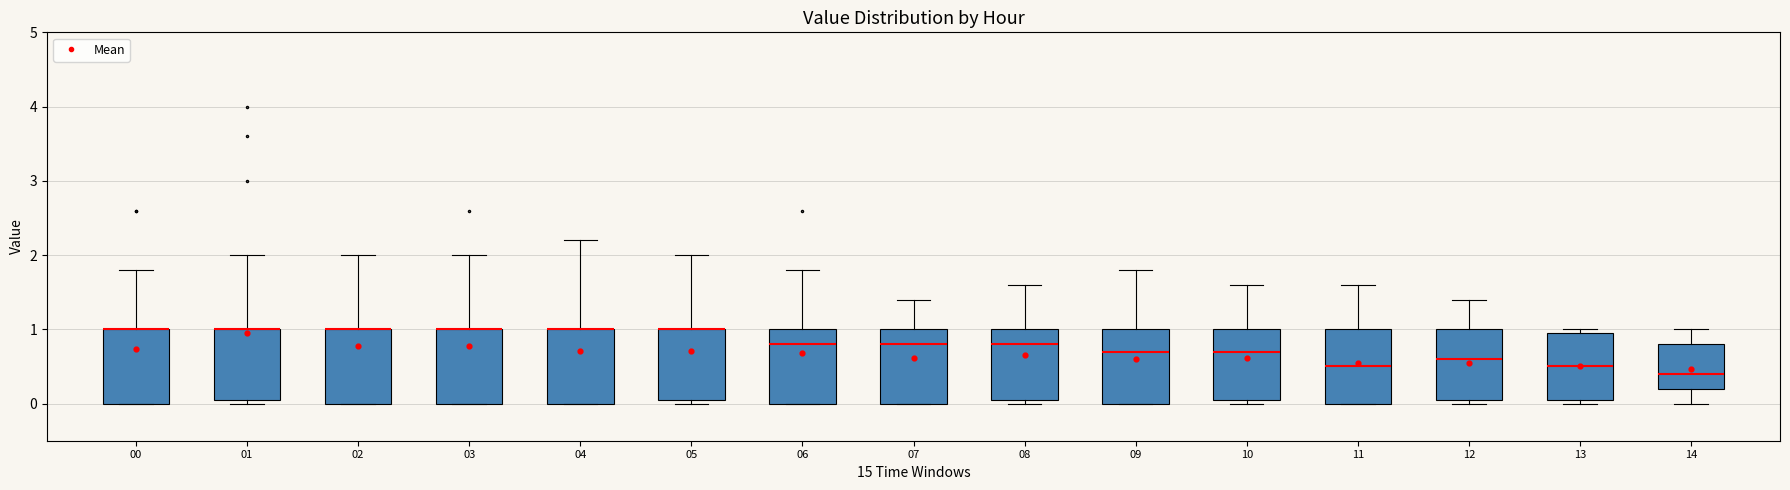

Reading left to right, transcribe this box plot: for each box, give where its median line is, the range the box spans, and where its two whiskers end, as read against the y-axis. The values are not printed on the chart, so give them approximately, as read against the axis.

00: median 1.0 (drawn on the box's upper edge), box 0.0 to 1.0, whiskers 0.0 to 1.8
01: median 1.0 (drawn on the box's upper edge), box 0.1 to 1.0, whiskers 0.0 to 2.0
02: median 1.0 (drawn on the box's upper edge), box 0.0 to 1.0, whiskers 0.0 to 2.0
03: median 1.0 (drawn on the box's upper edge), box 0.0 to 1.0, whiskers 0.0 to 2.0
04: median 1.0 (drawn on the box's upper edge), box 0.0 to 1.0, whiskers 0.0 to 2.2
05: median 1.0 (drawn on the box's upper edge), box 0.1 to 1.0, whiskers 0.0 to 2.0
06: median 0.8, box 0.0 to 1.0, whiskers 0.0 to 1.8
07: median 0.8, box 0.0 to 1.0, whiskers 0.0 to 1.4
08: median 0.8, box 0.1 to 1.0, whiskers 0.0 to 1.6
09: median 0.7, box 0.0 to 1.0, whiskers 0.0 to 1.8
10: median 0.7, box 0.1 to 1.0, whiskers 0.0 to 1.6
11: median 0.5, box 0.0 to 1.0, whiskers 0.0 to 1.6
12: median 0.6, box 0.1 to 1.0, whiskers 0.0 to 1.4
13: median 0.5, box 0.1 to 1.0, whiskers 0.0 to 1.0 (just above the box's upper edge)
14: median 0.4, box 0.2 to 0.8, whiskers 0.0 to 1.0